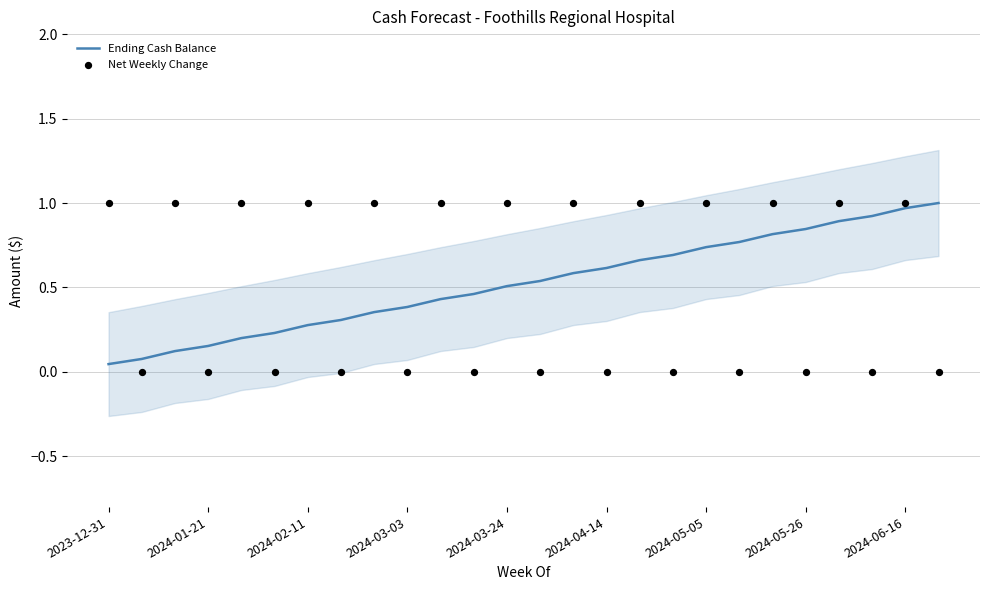

Which series contains the highest Y value?

Ending Cash Balance